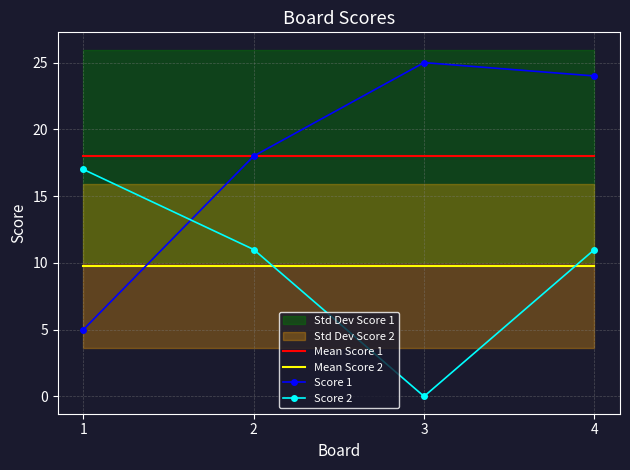

How many interior local valleys does the Score 2 series have?

1